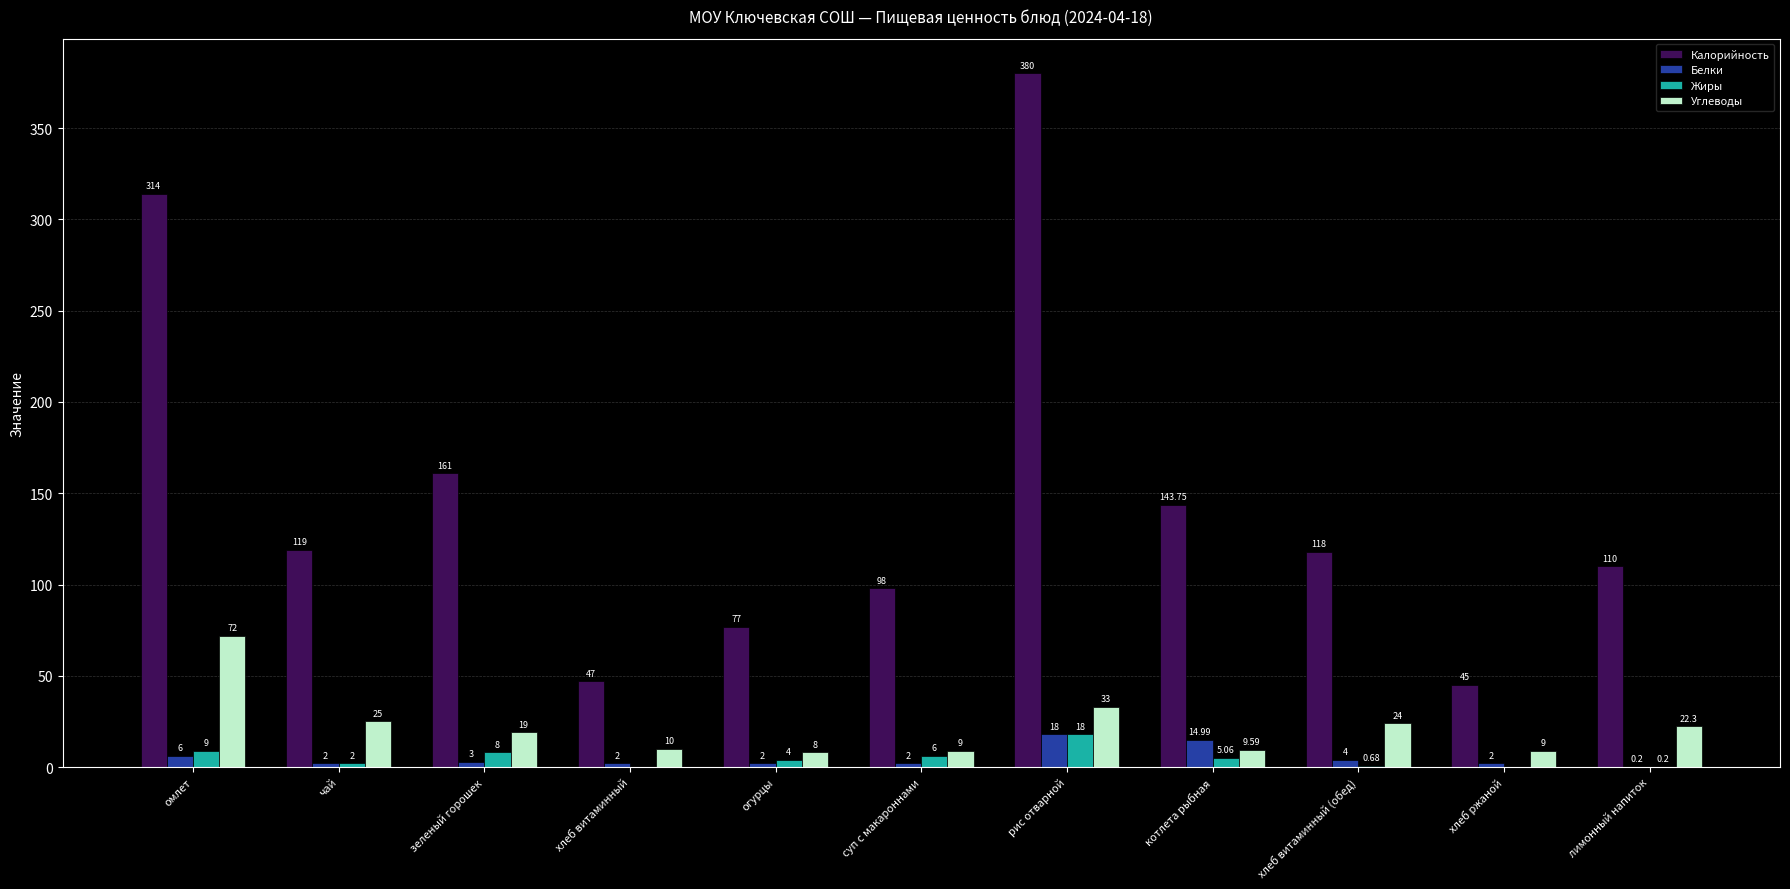

Which series has the largest total across all categories?

Калорийность